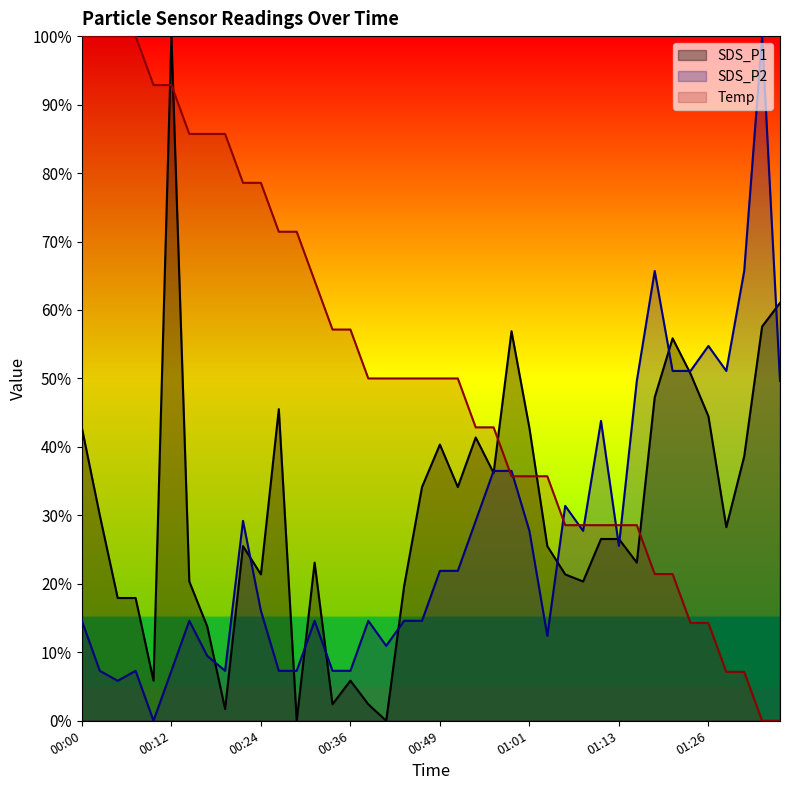

Which series has the largest total across all categories?

Temp